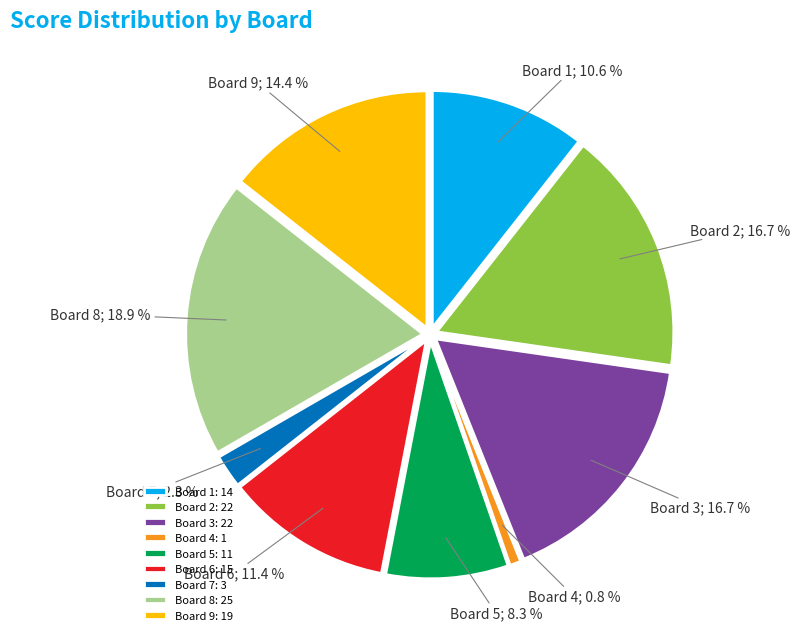

To the nearest percent, what percentage of the pie is Board 1?

11%